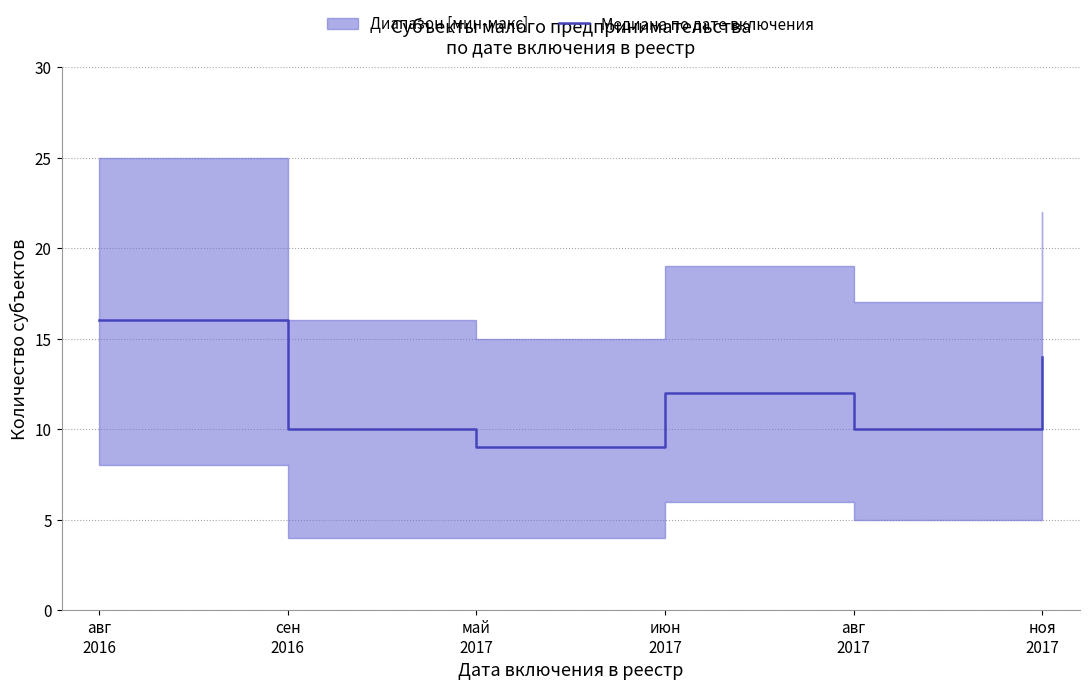

List the labels in order of value, smallest first.

май
2017, сен
2016, авг
2017, июн
2017, ноя
2017, авг
2016